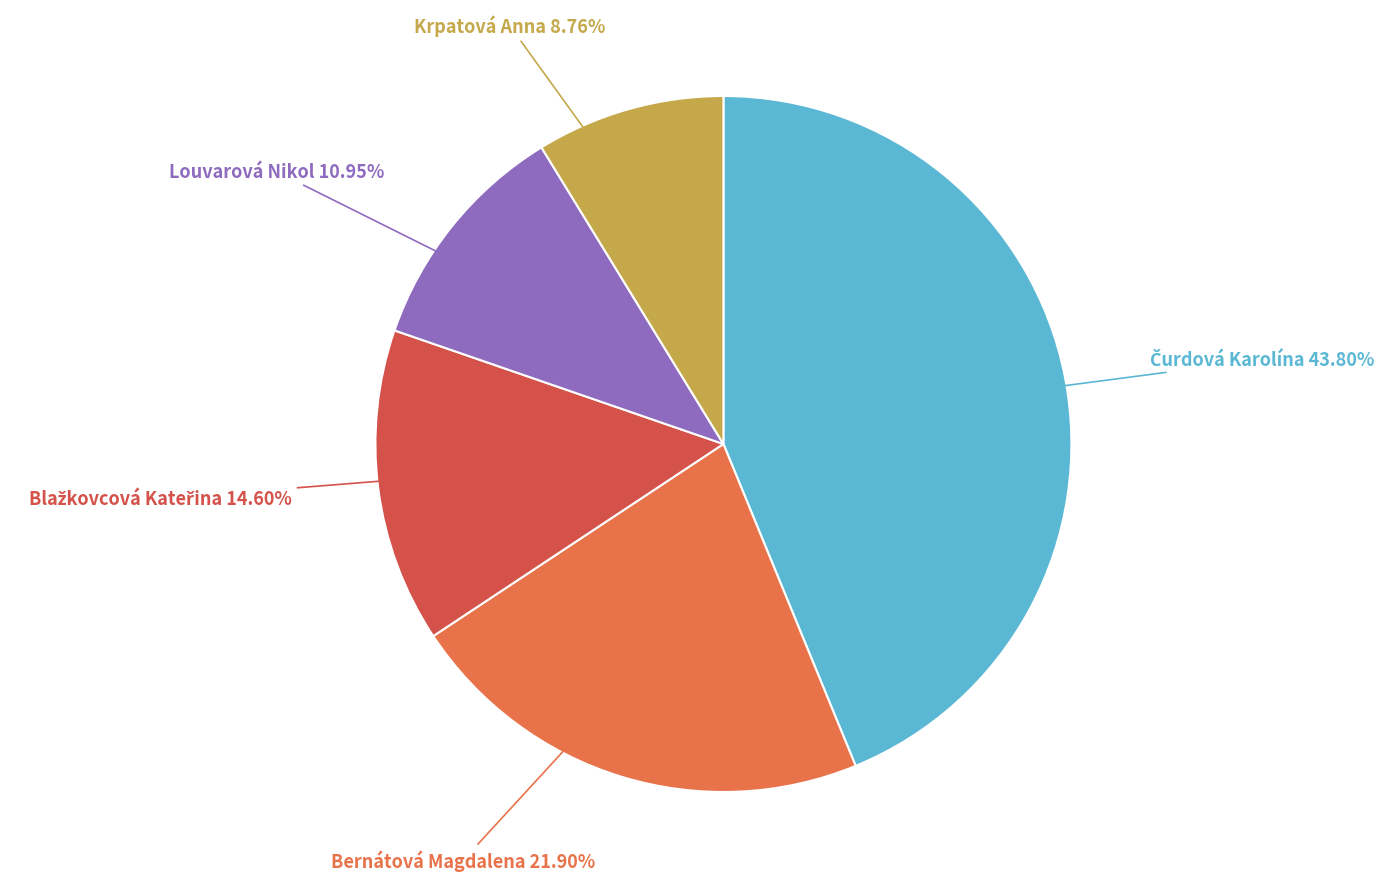

Does any single category account for the majority?

No